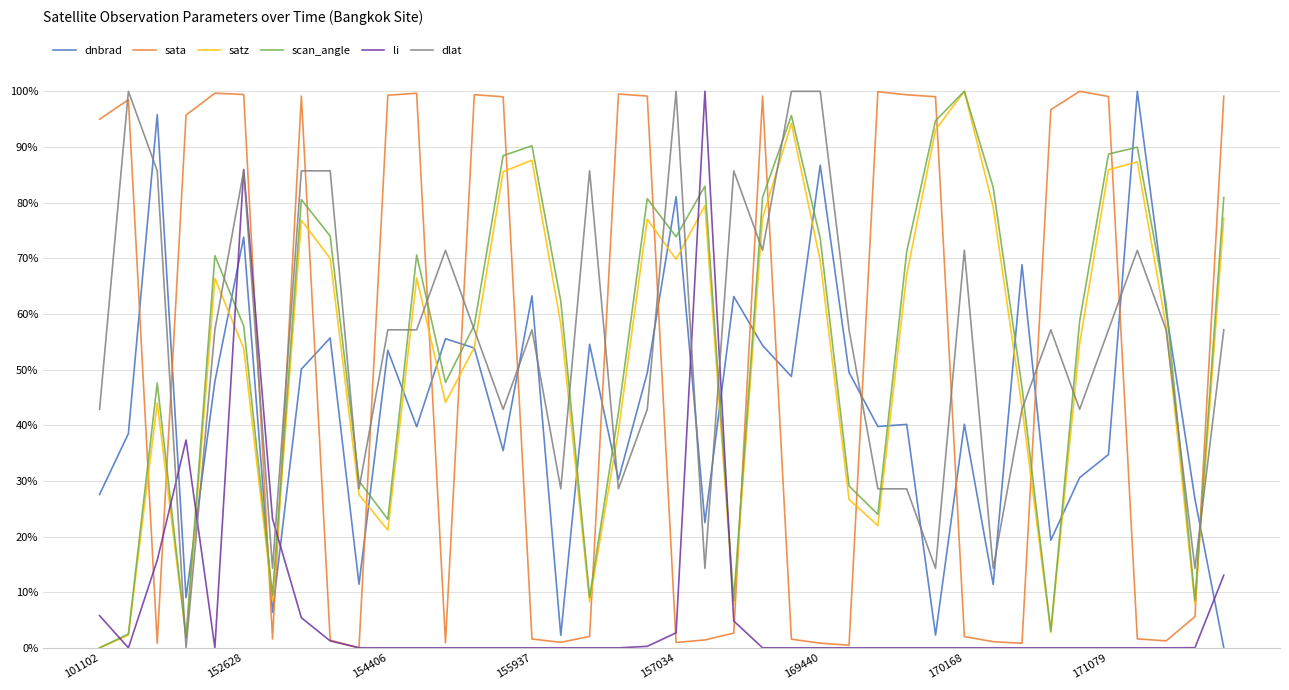

What is the difference between the maximum and minimum values in the sata series?

100.0